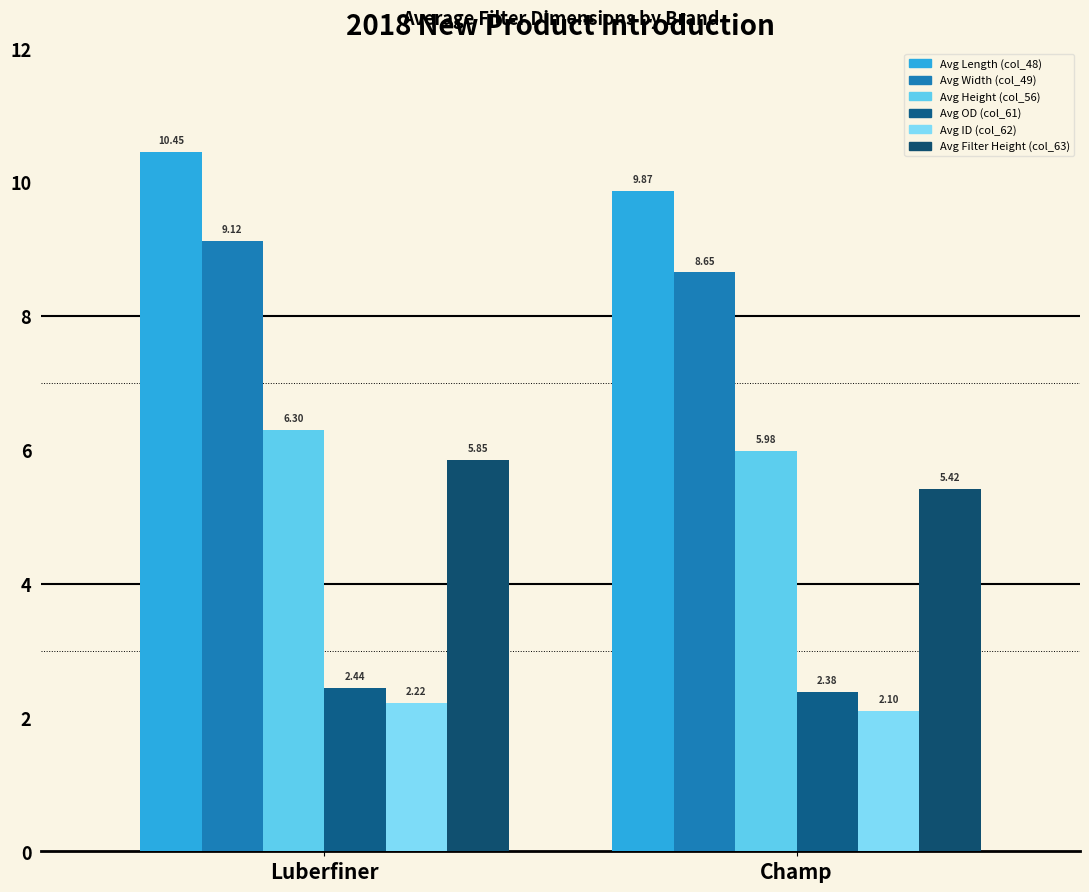

What is the difference between the maximum and minimum values in the Avg OD (col_61) series?

0.1